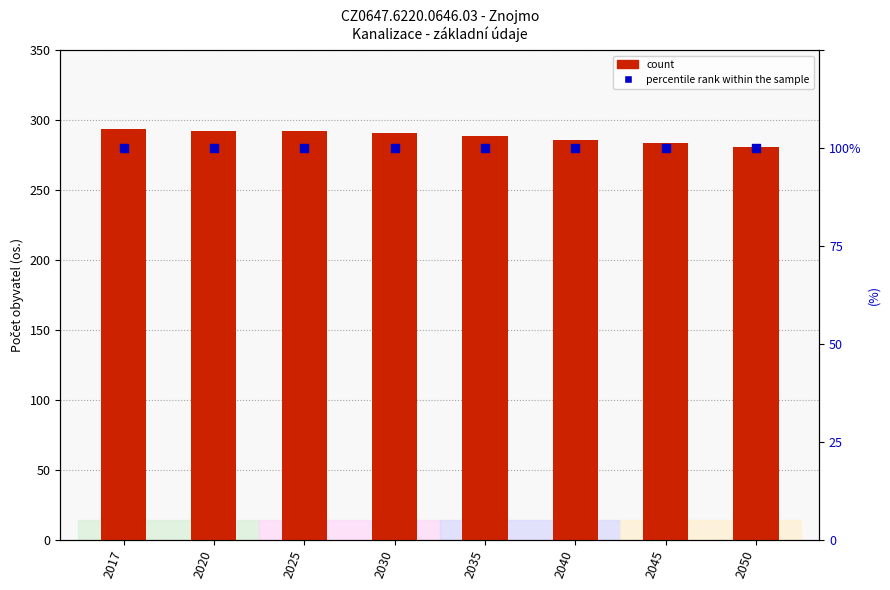

What is the total value across all series at 2025?

392